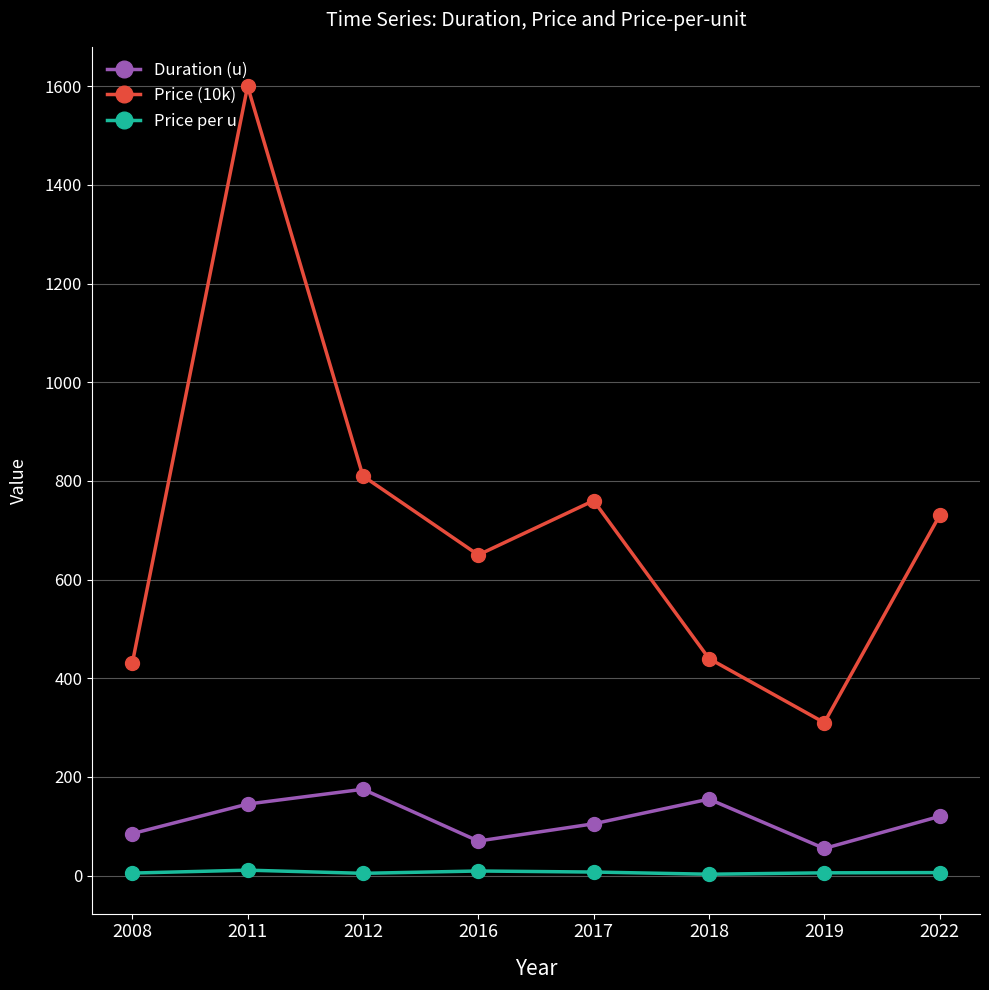

Which series changed the most between 2016 and 2018?

Price (10k)